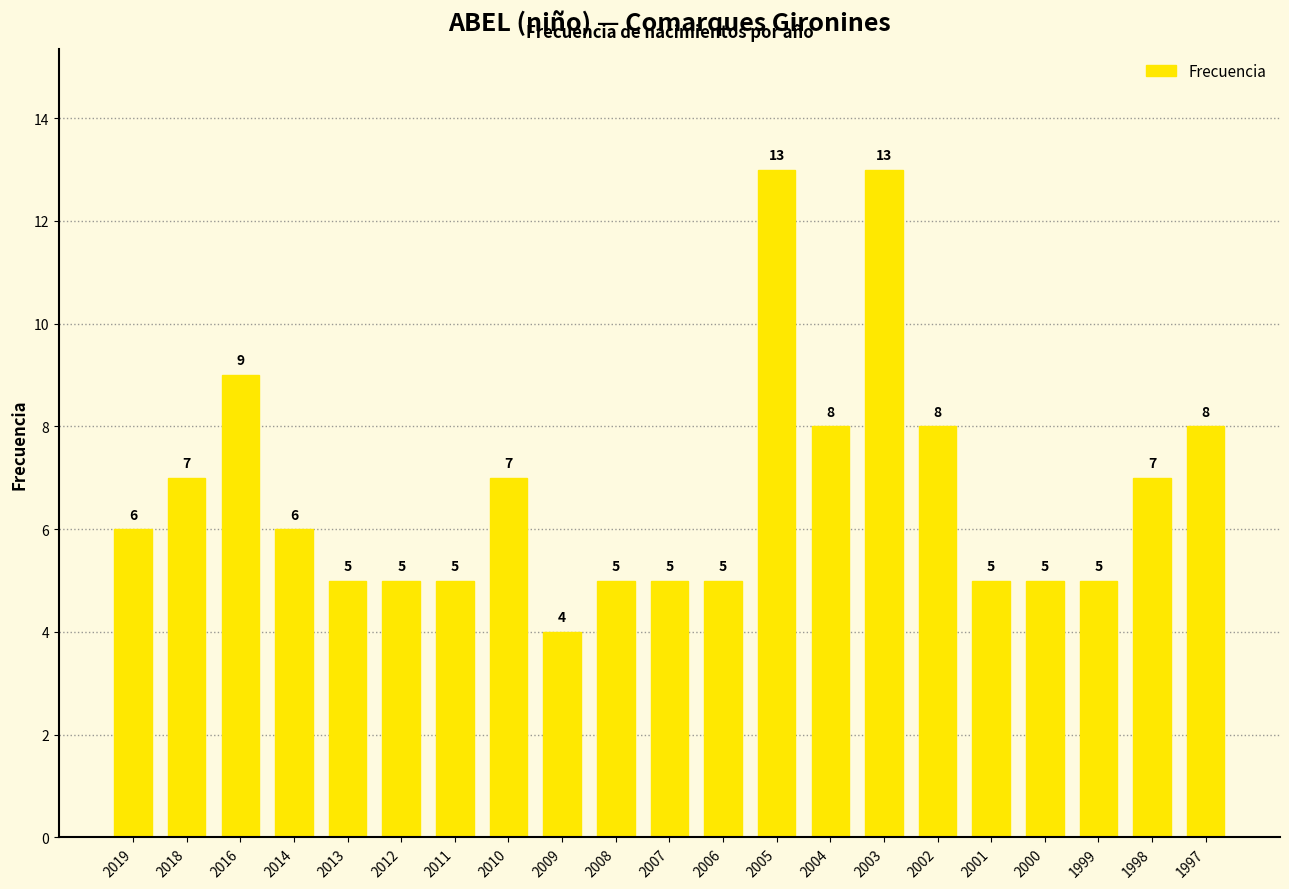

What is the value of the 6th bar from the left?

5